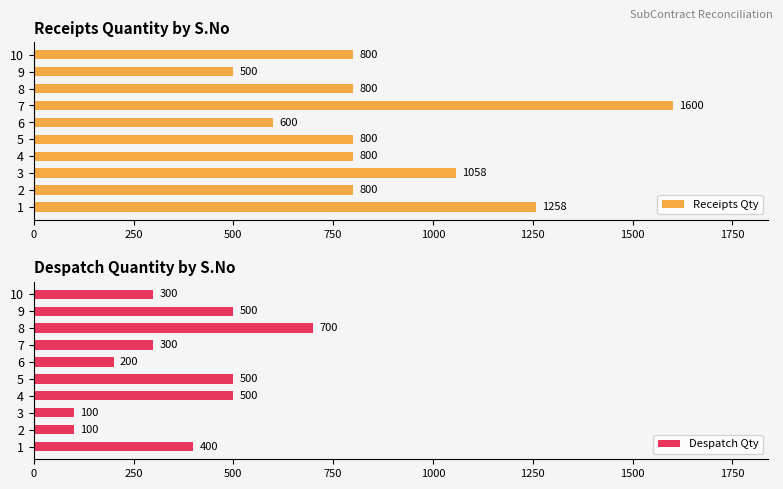

What is the highest value of the Receipts Qty series?

1600